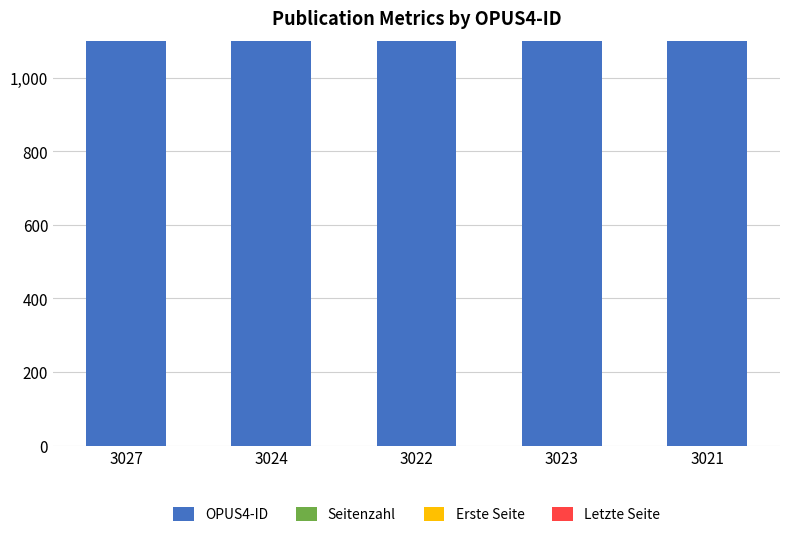

Where is Erste Seite nearest to the value 321?

3024